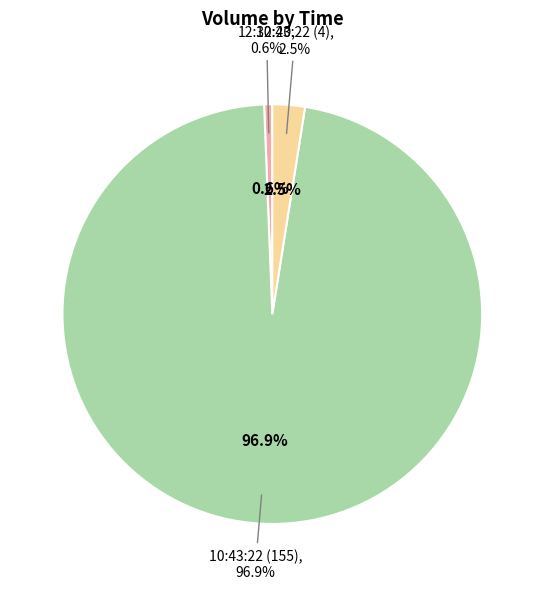

What is the change in value from 10:43:22 (155) to 10:43:22 (4)?

-151